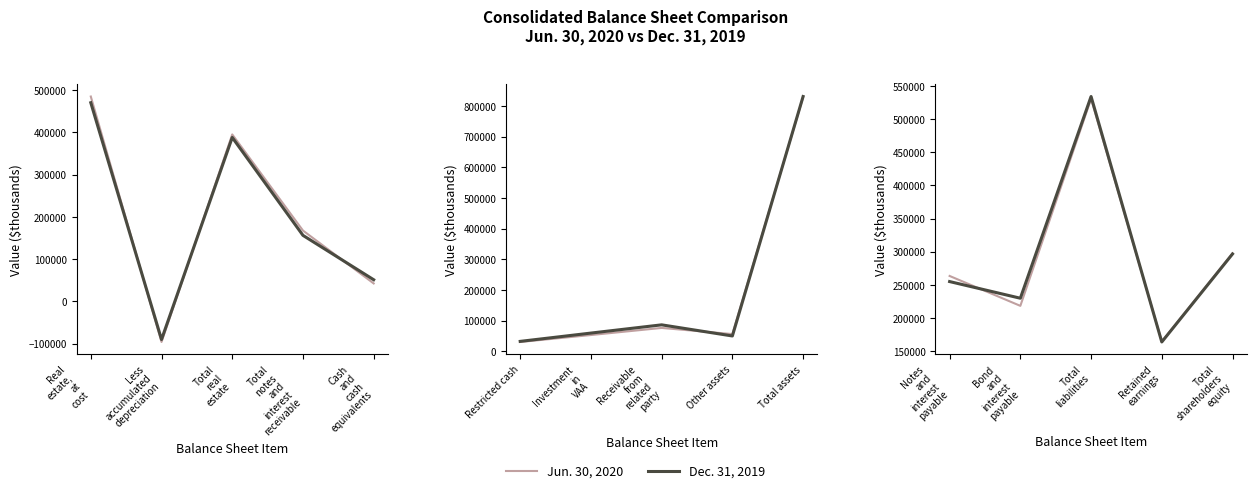

What is the difference between the maximum and second lowest values in the Dec. 31, 2019 series?

304403